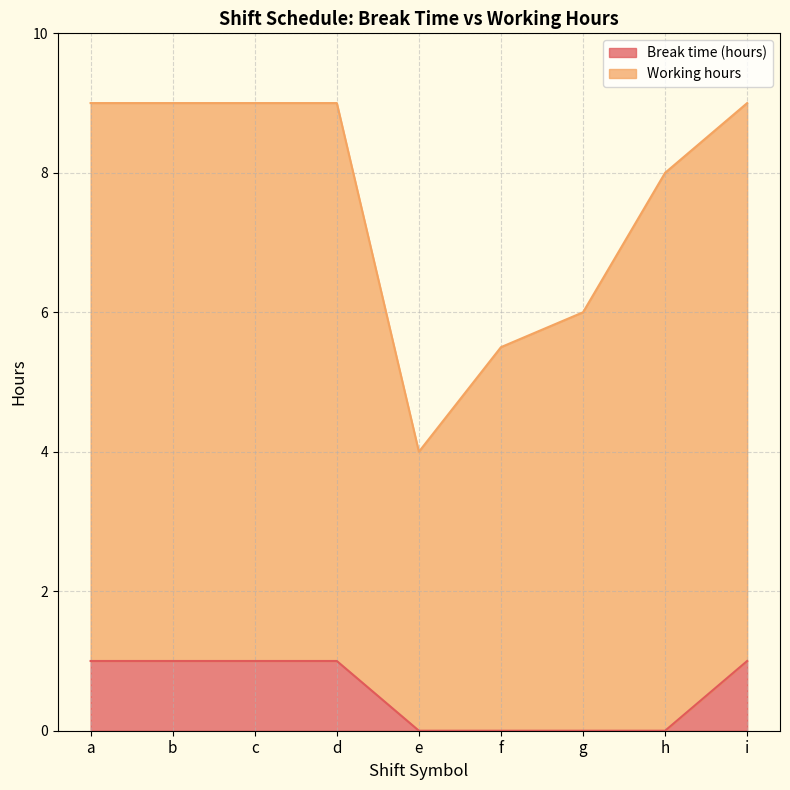

At which label is Working hours closest to 6?

g